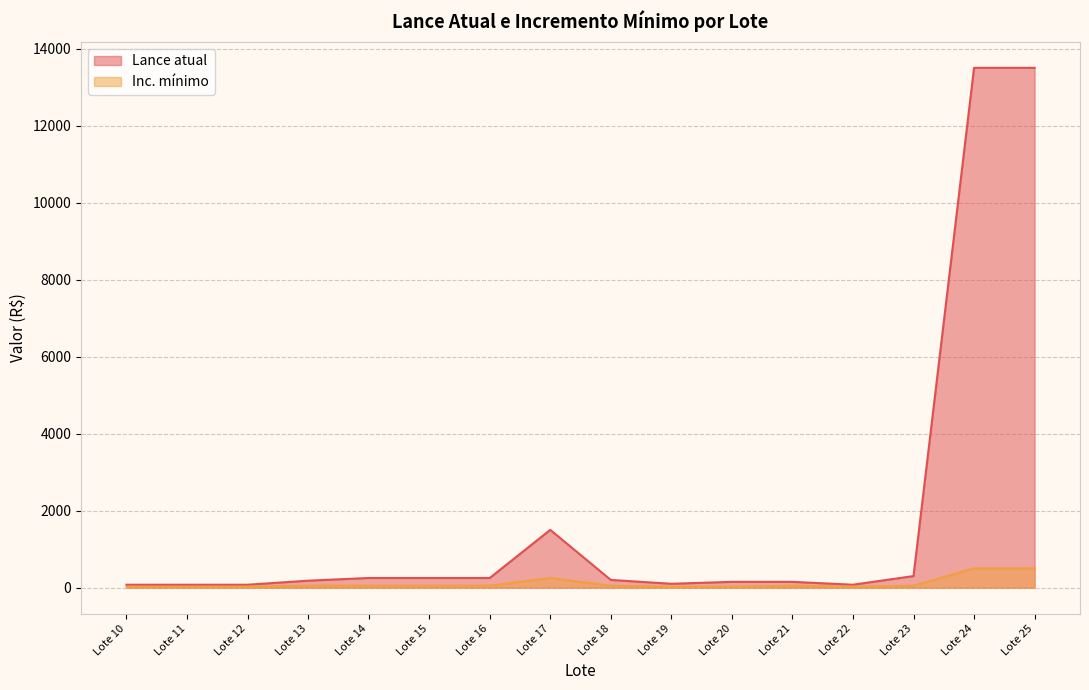

Reading left to right, list all the values displayed in this chart.

Lance atual: 75	75	75	180	250	250	250	1500	200	100	150	150	75	300	13500	13500
Inc. mínimo: 25	25	25	50	50	50	50	250	50	25	25	50	25	50	500	500